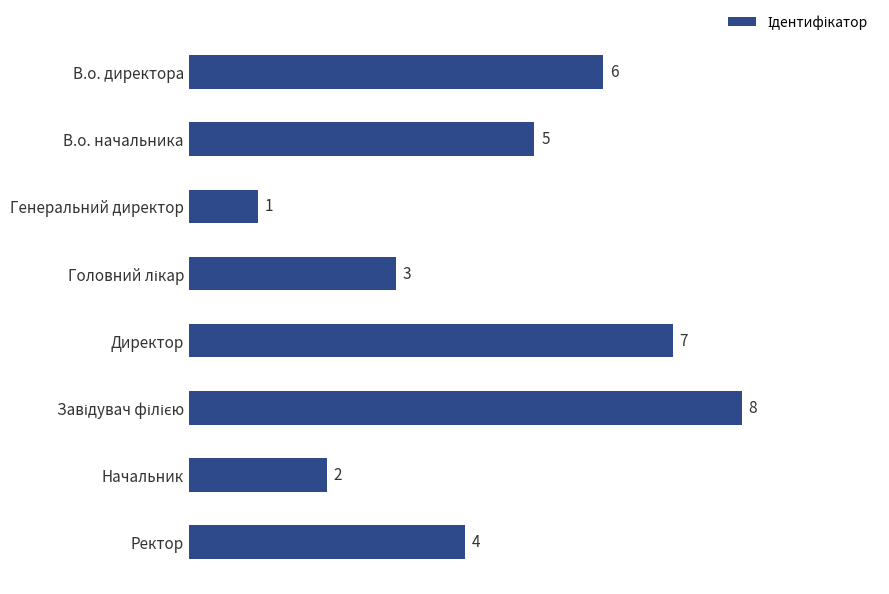

The chart shows a value of 4 at В.о. директора. True or false?

False